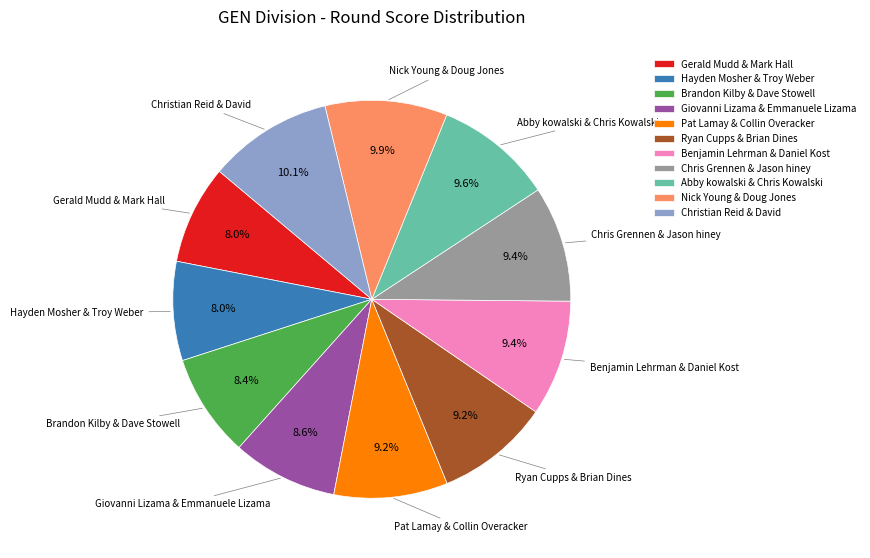

What percentage is the Chris Grennen & Jason hiney slice, to the nearest percent?

9%